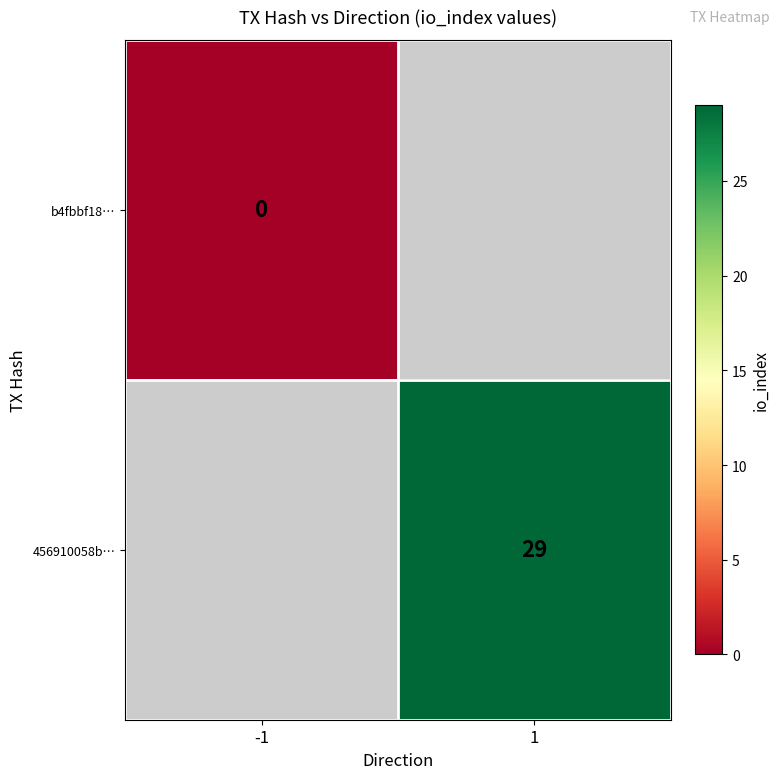

The 456910058b… series shows 29 at 1. True or false?

True